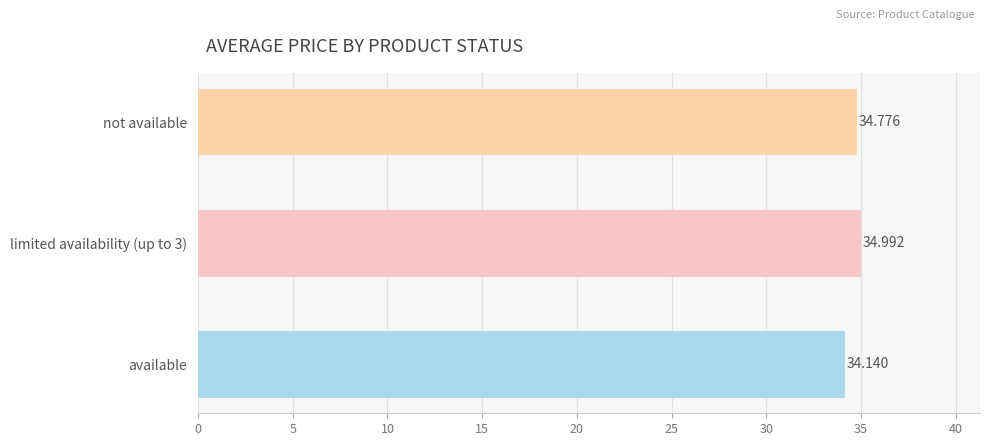

List the labels in order of value, smallest first.

available, not available, limited availability (up to 3)